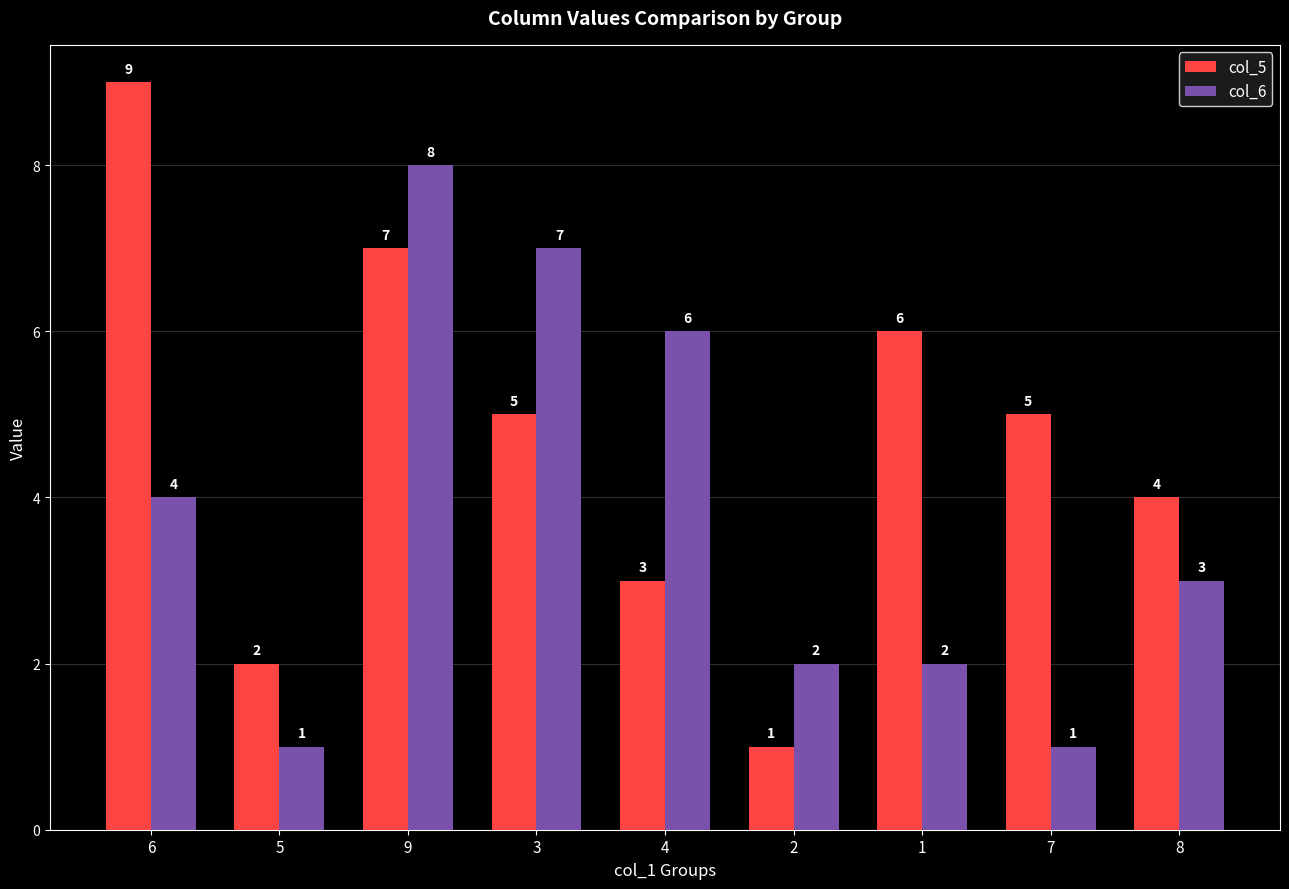

Reading left to right, list all the values displayed in this chart.

col_5: 6=9	5=2	9=7	3=5	4=3	2=1	1=6	7=5	8=4
col_6: 6=4	5=1	9=8	3=7	4=6	2=2	1=2	7=1	8=3